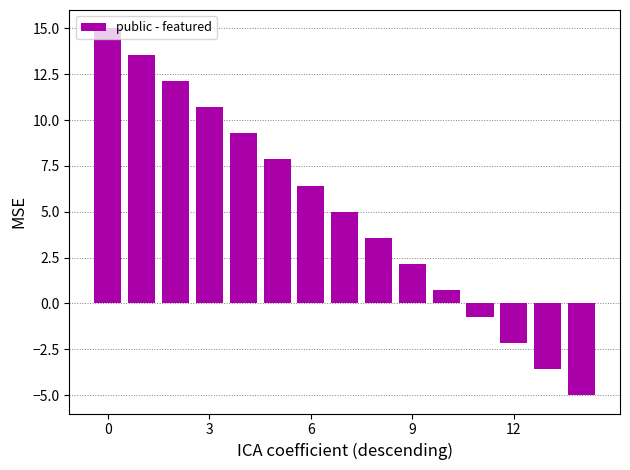

What is the value of the 1st bar from the left?

15.0